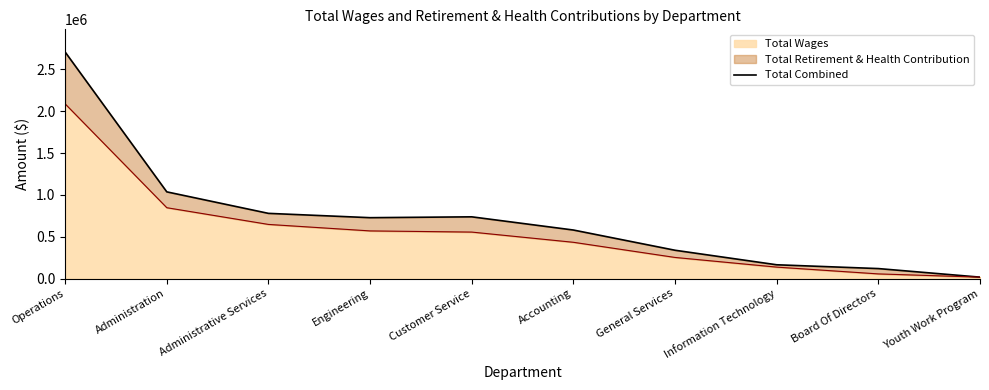

What is the sum of all values?

7205784